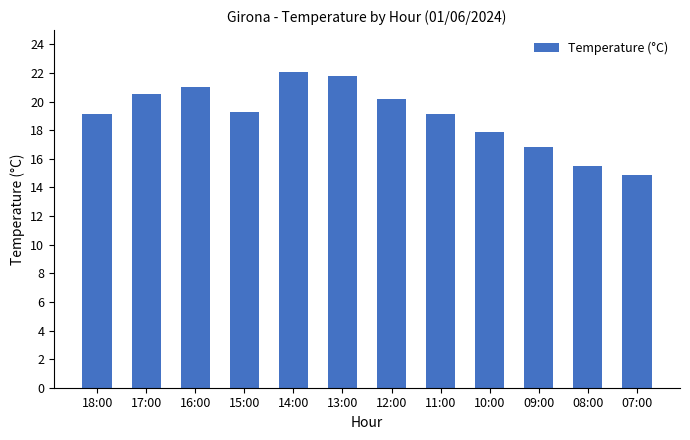

How many data points are less than 19?

4